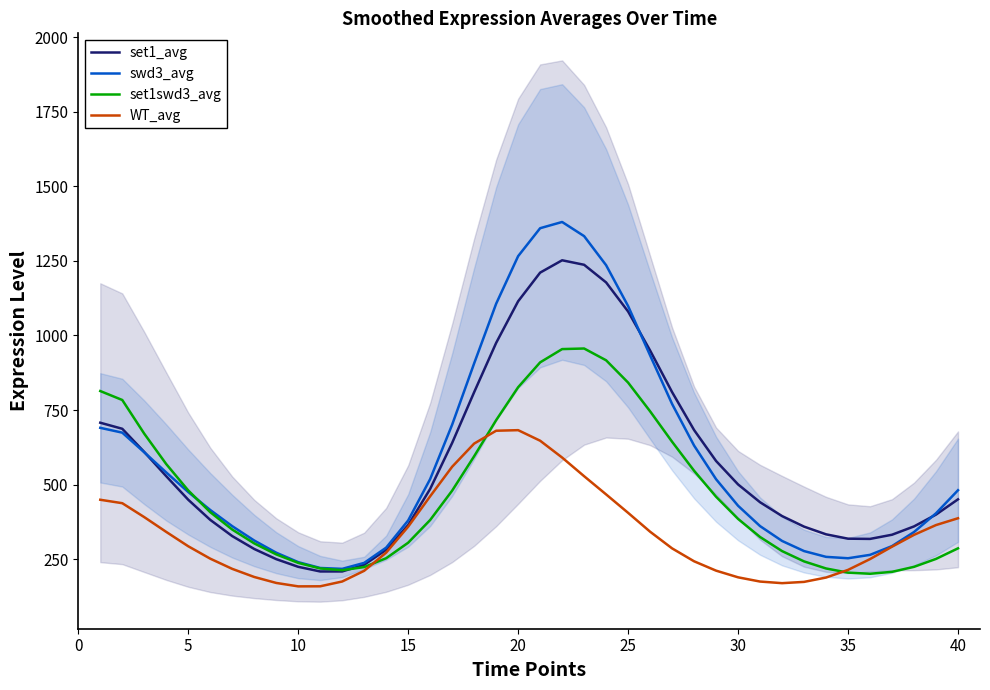

What is the lowest value of the set1swd3_avg series?

200.8